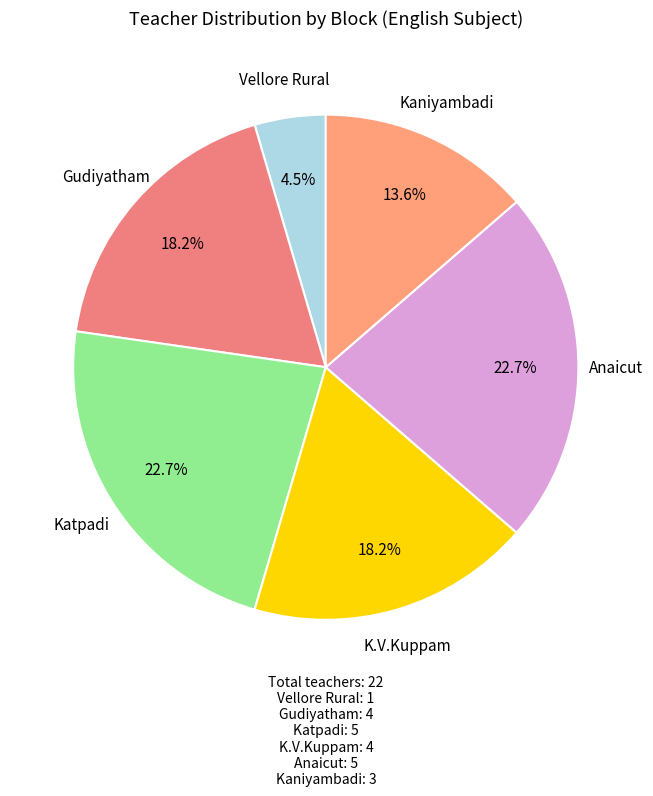

How many slices are in this pie chart?

6